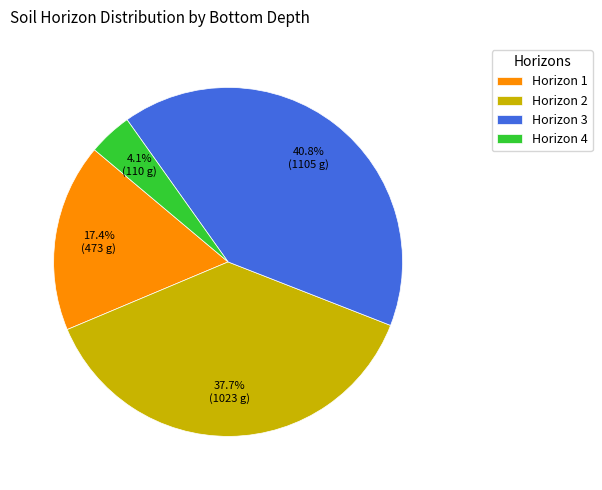

Which category has the biggest portion of the pie?

Horizon 3